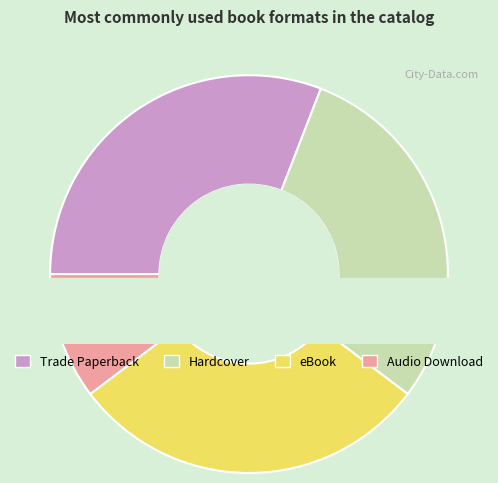

What is the largest slice in the pie chart?

Trade Paperback